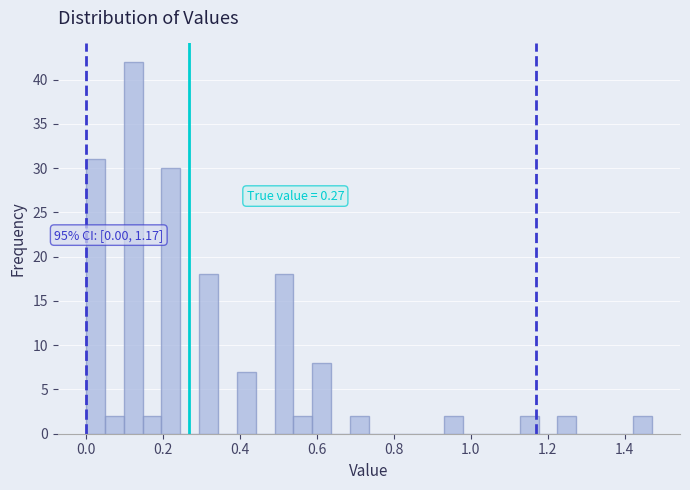

Read against the x-axis, roughly where is the centre of the tallest bar?

0.12